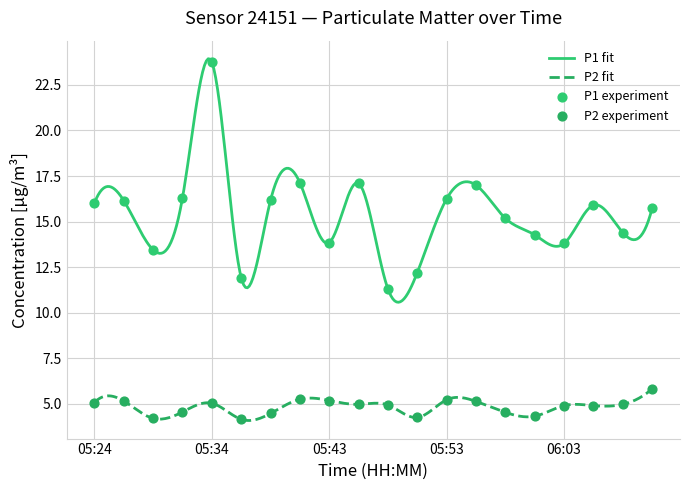

What are all the series names shown in the legend?

P1, P2